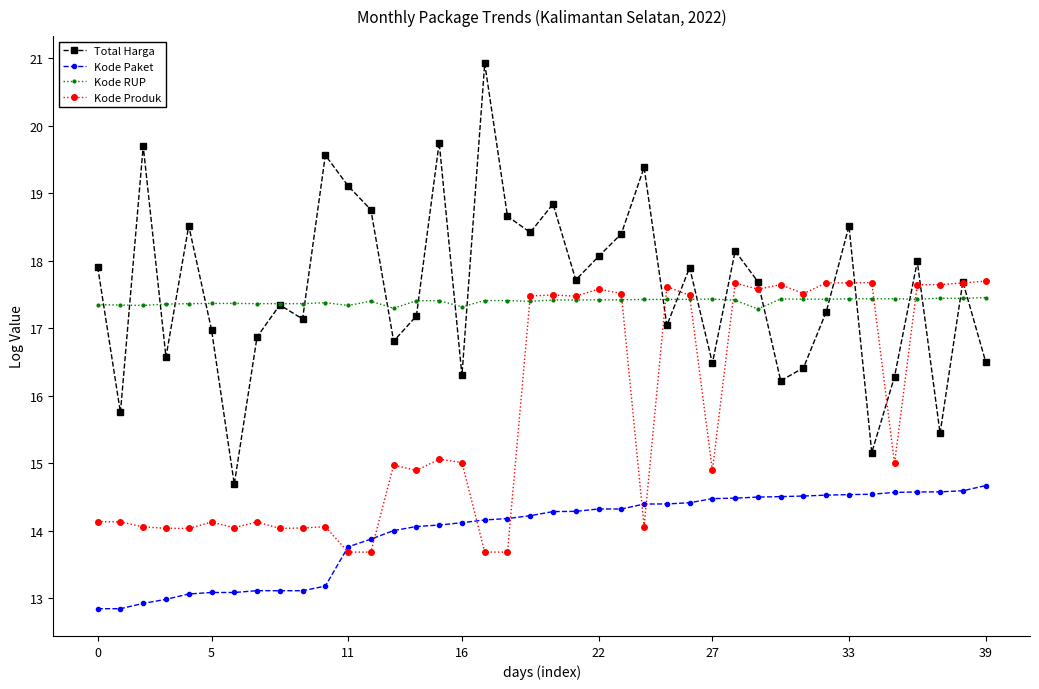

True or false: Kode Paket and Kode RUP cross at least once.

False